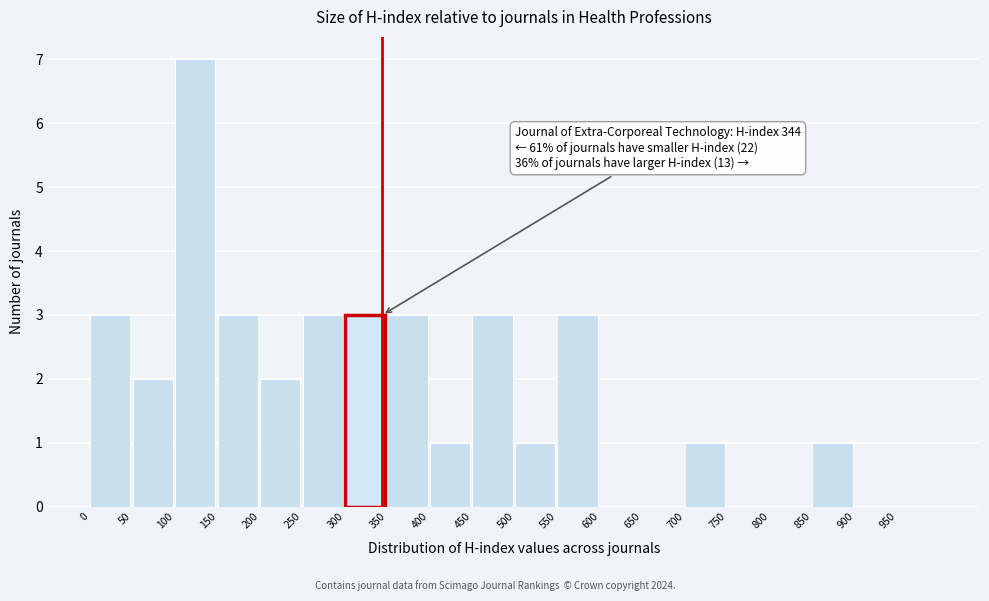

Over which range of the x-axis is the bar tallest?

100 to 150